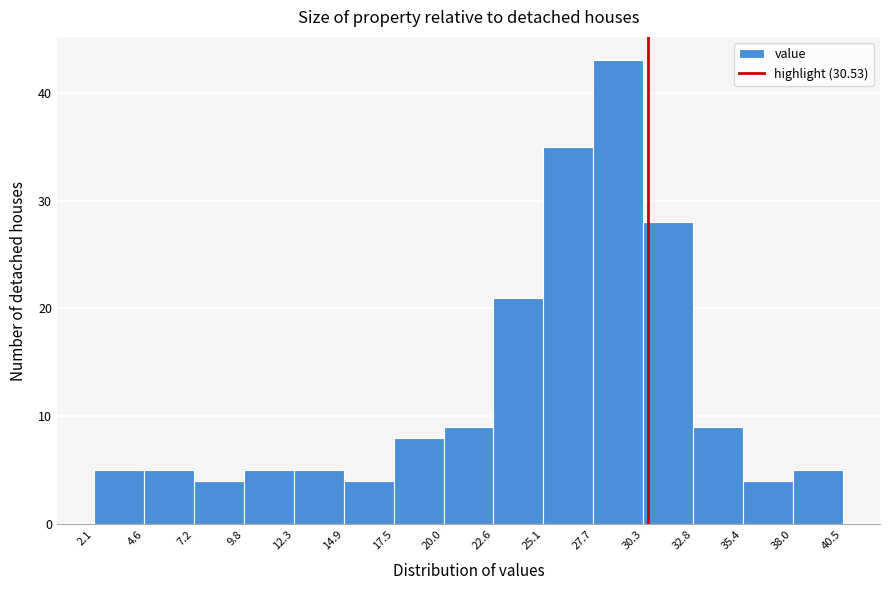

Which range on the x-axis has the tallest bar?

27.7 to 30.3